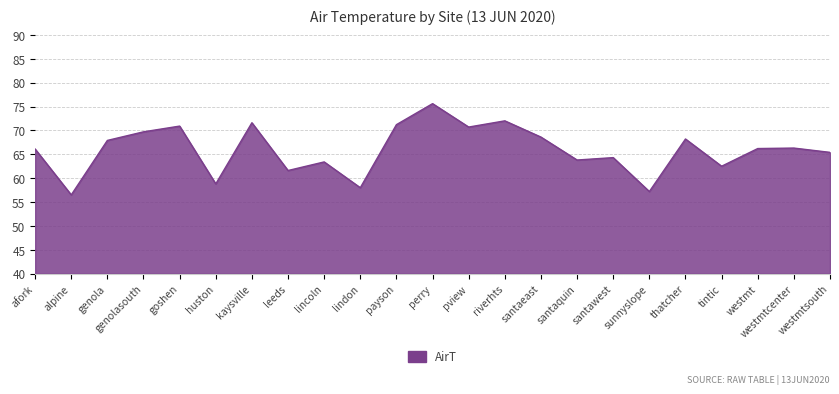

How many interior local valleys (lower than both neighbors) does the data have?

8